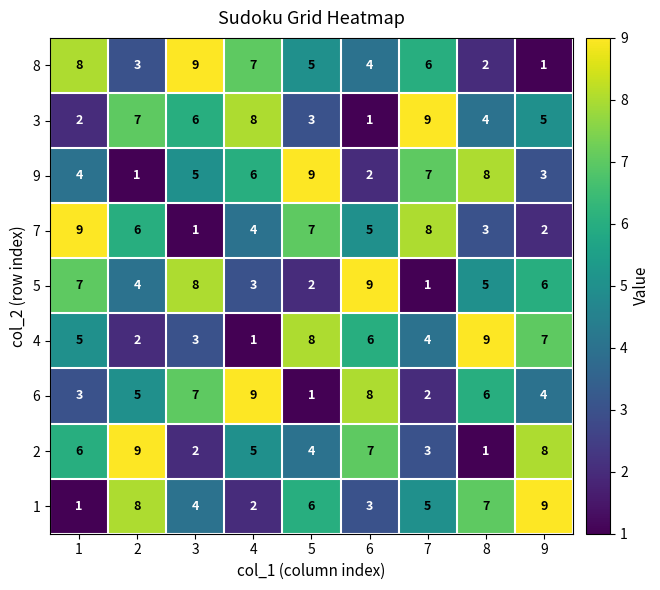

What is the sum of all 8 values?

45